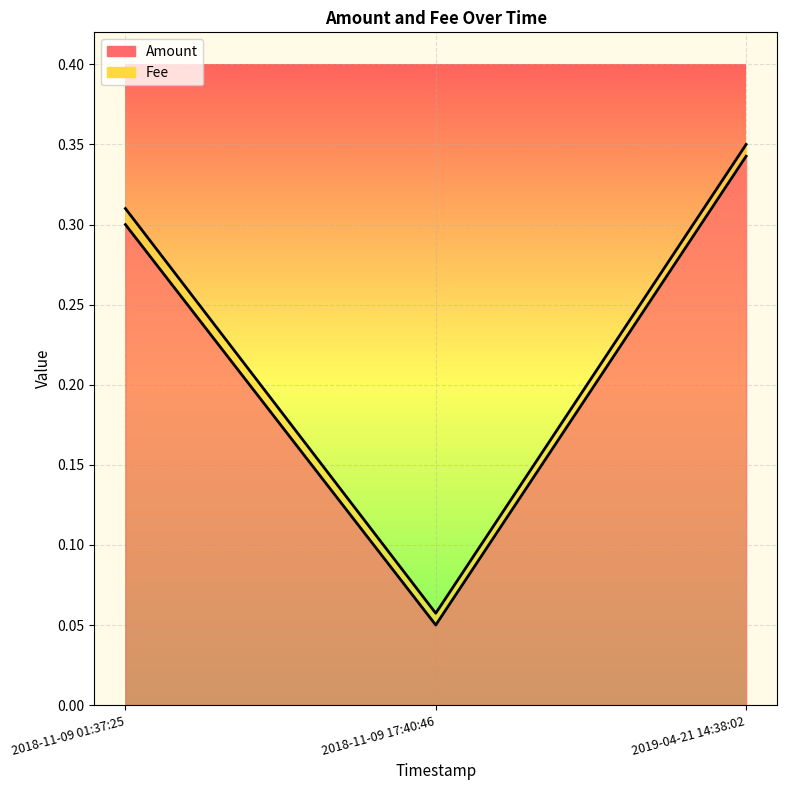

The value at 2018-11-09 17:40:46 is 0.0. True or false?

False